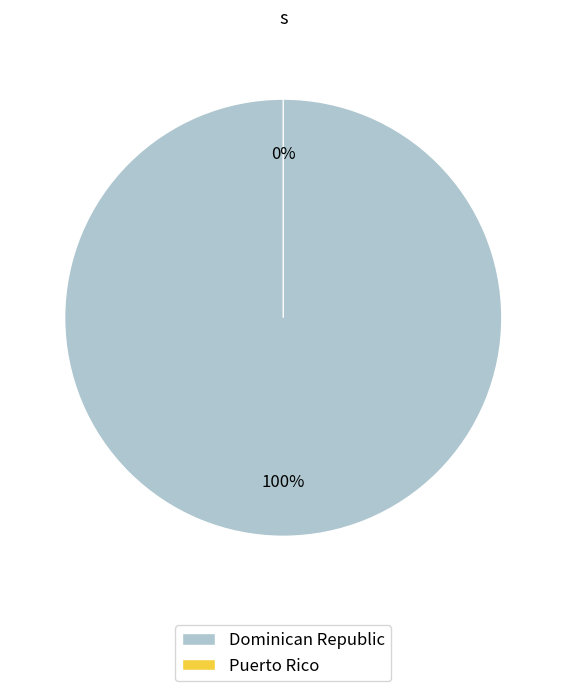

Which category has the smallest portion of the pie?

Puerto Rico